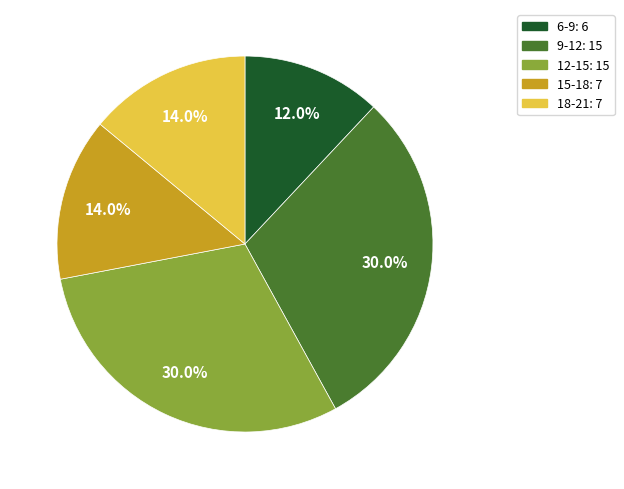

Does any single category account for the majority?

No